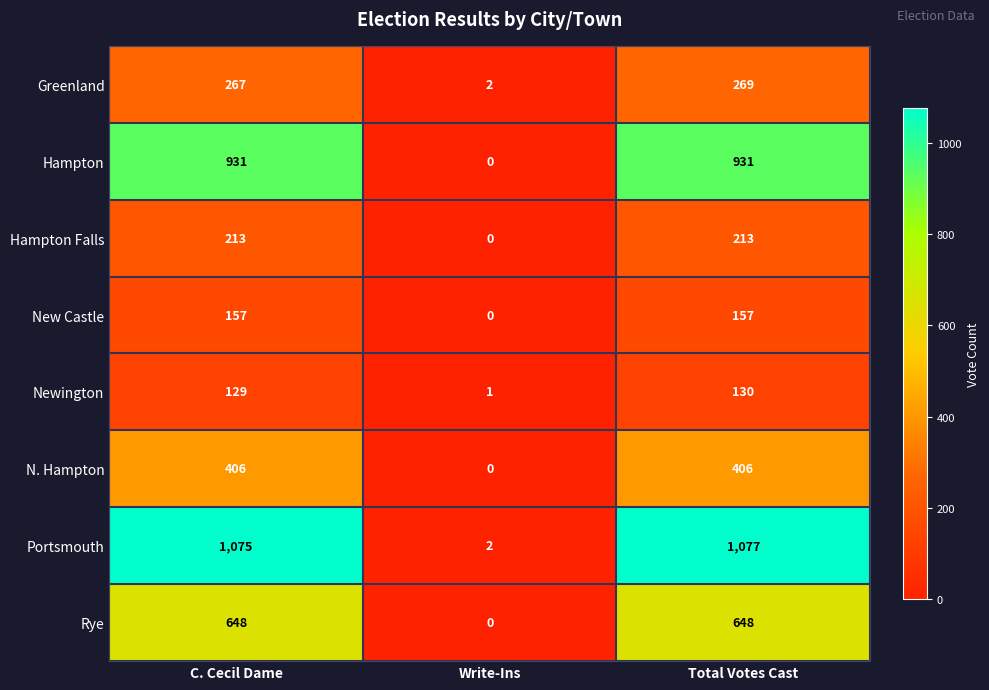

Reading left to right, extract all data points from this chart.

Greenland: C. Cecil Dame=267	Write-Ins=2	Total Votes Cast=269
Hampton: C. Cecil Dame=931	Write-Ins=0	Total Votes Cast=931
Hampton Falls: C. Cecil Dame=213	Write-Ins=0	Total Votes Cast=213
New Castle: C. Cecil Dame=157	Write-Ins=0	Total Votes Cast=157
Newington: C. Cecil Dame=129	Write-Ins=1	Total Votes Cast=130
N. Hampton: C. Cecil Dame=406	Write-Ins=0	Total Votes Cast=406
Portsmouth: C. Cecil Dame=1075	Write-Ins=2	Total Votes Cast=1077
Rye: C. Cecil Dame=648	Write-Ins=0	Total Votes Cast=648